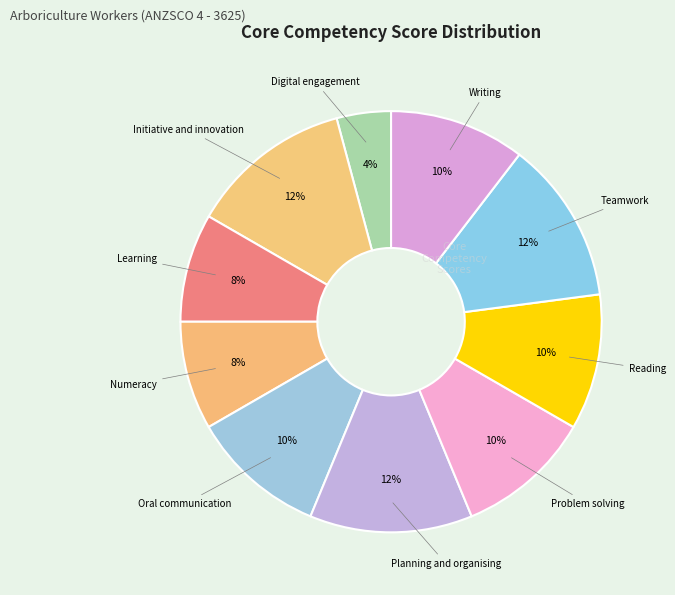

How many segments does this pie chart have?

10